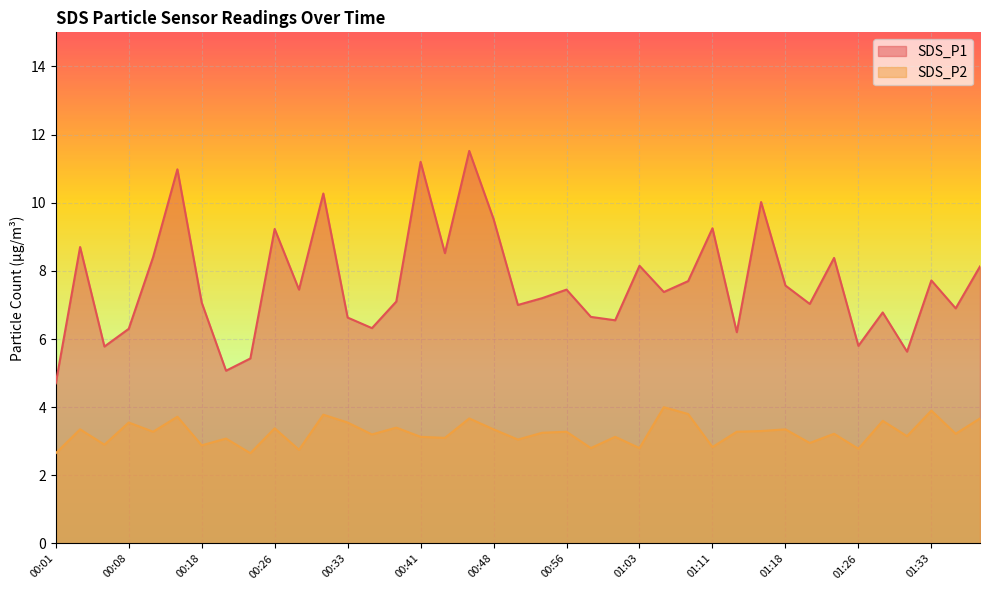

Which series has the largest total across all categories?

SDS_P1